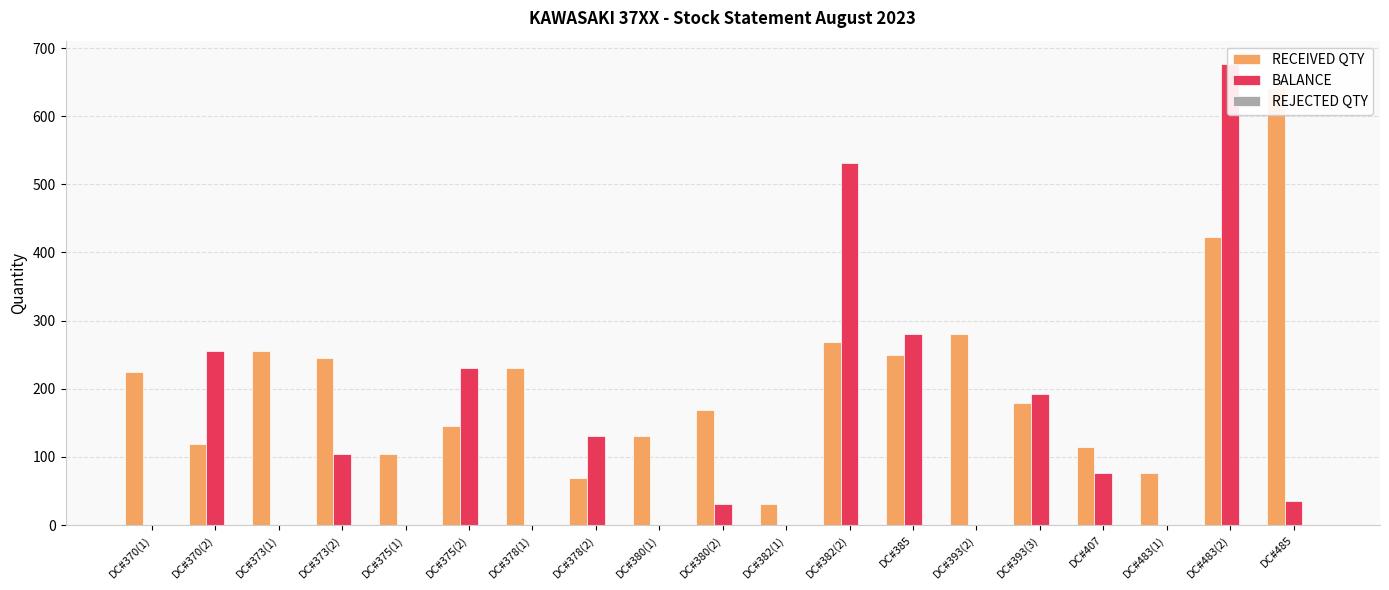

How many bars are there in each group?

3